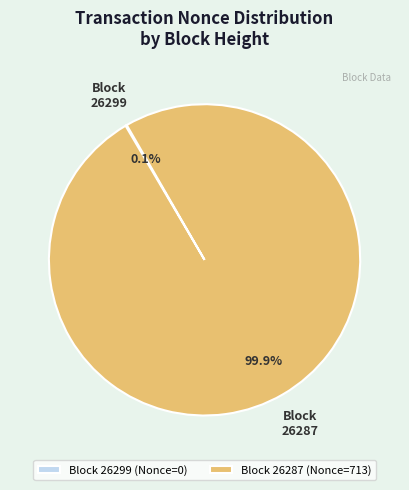

Which category has the biggest portion of the pie?

26287